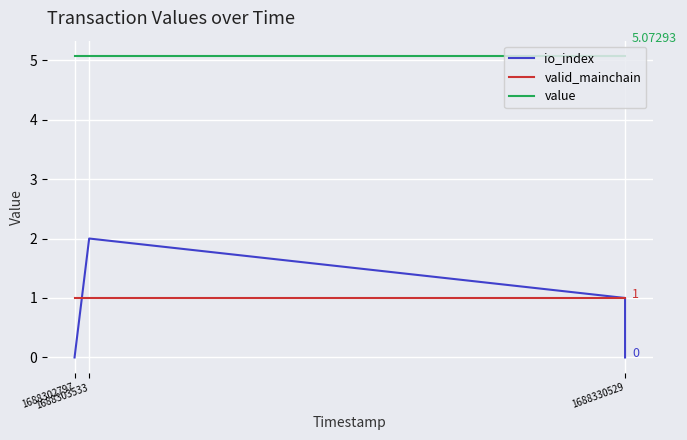

What is the total value across all series at 1688302797?

6.1